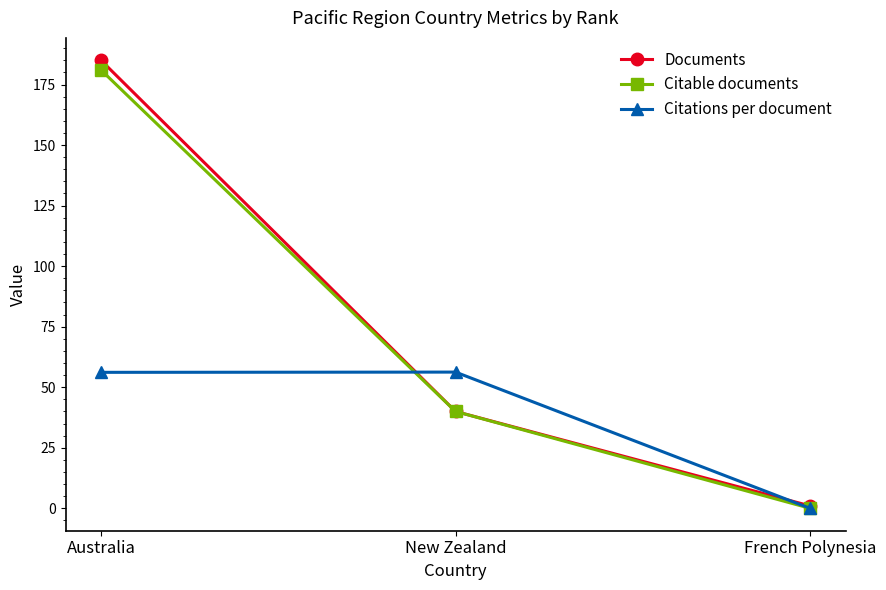

Where does the Citations per document series first go above 56?

Australia